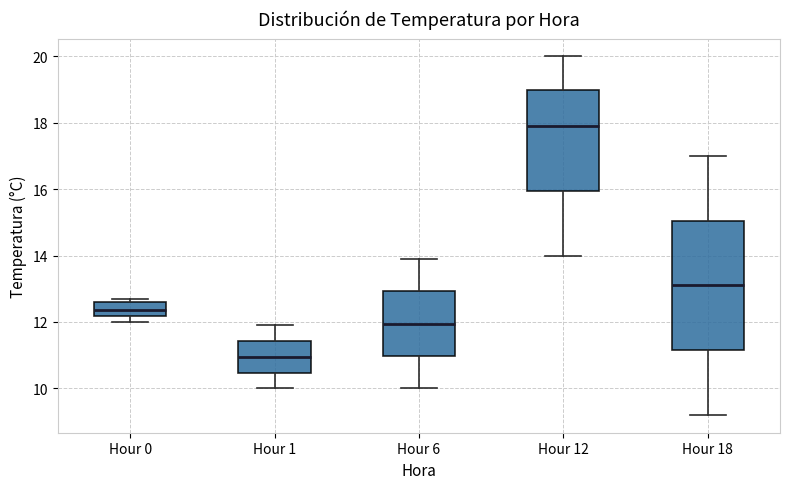

Which box is the tallest, from its lower edge to its upper edge?

Hour 18